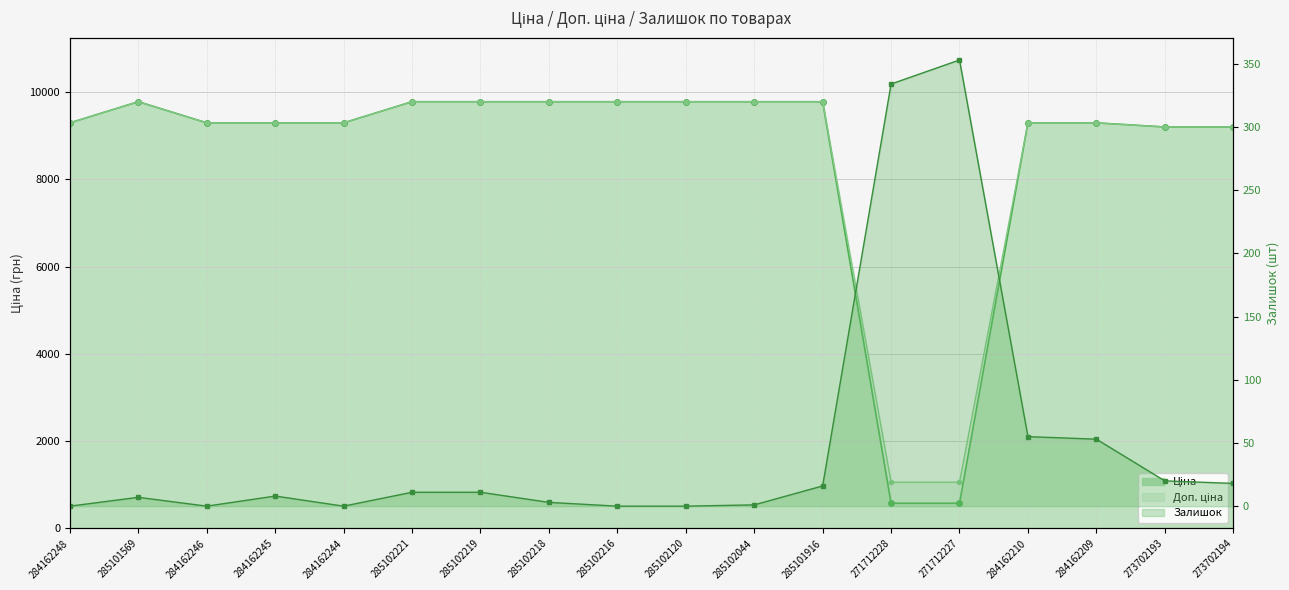

What are all the series names shown in the legend?

Ціна, Доп. ціна, Залишок